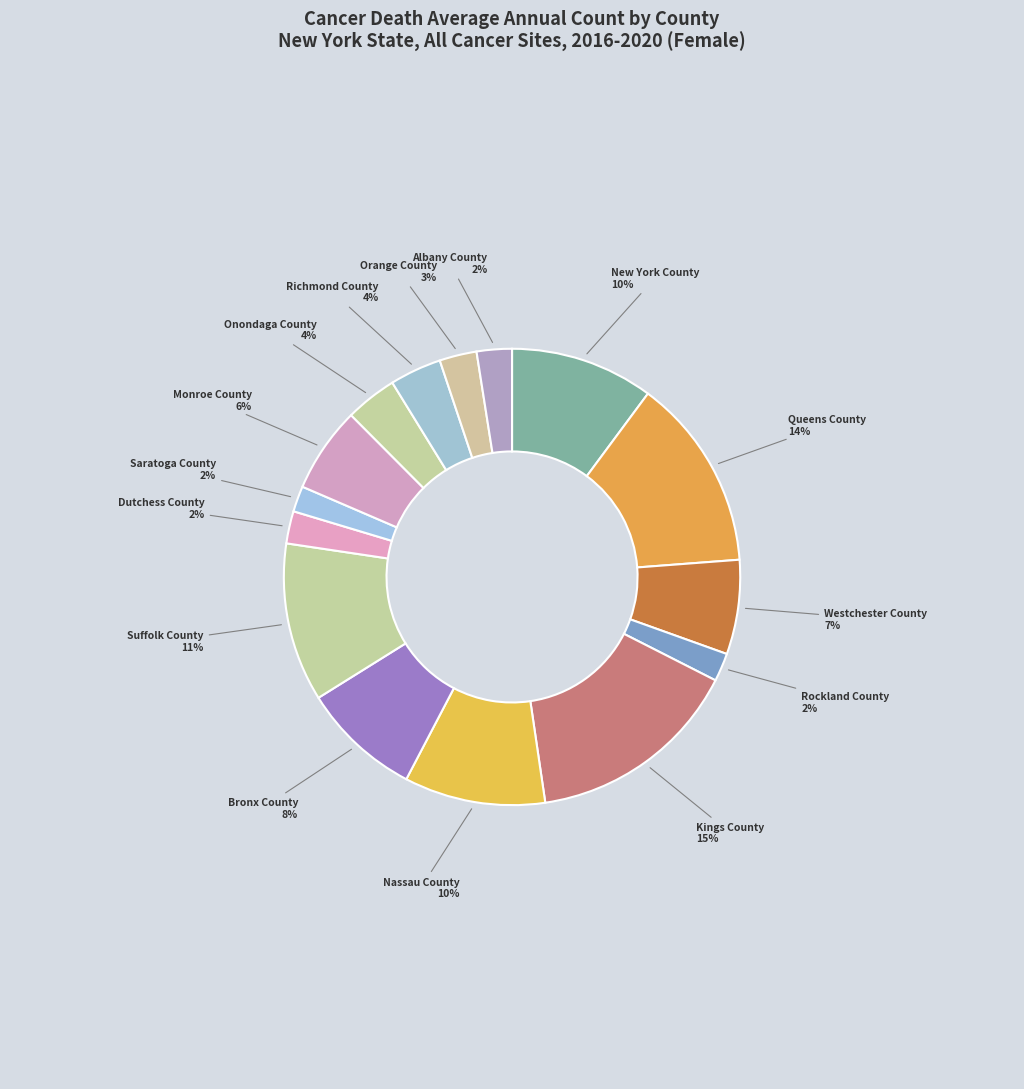

Does Kings County account for over 50% of the chart?

No